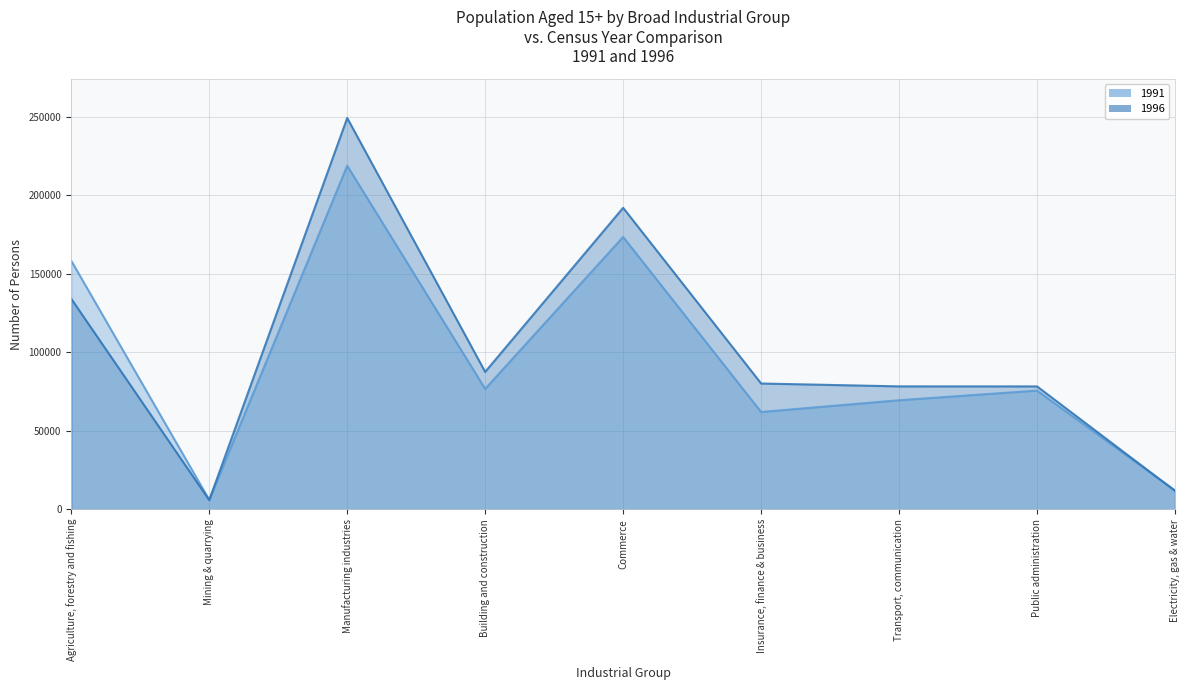

Count the number of categories in the chart.

9